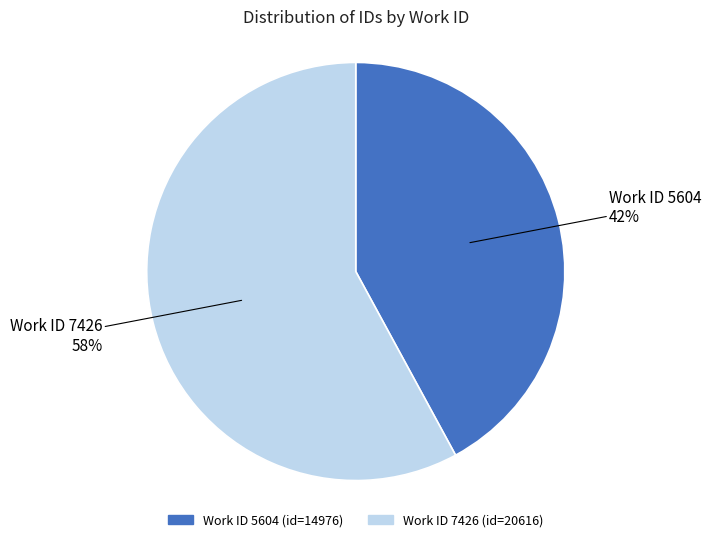

To the nearest percent, what is the average slice percentage?

50%